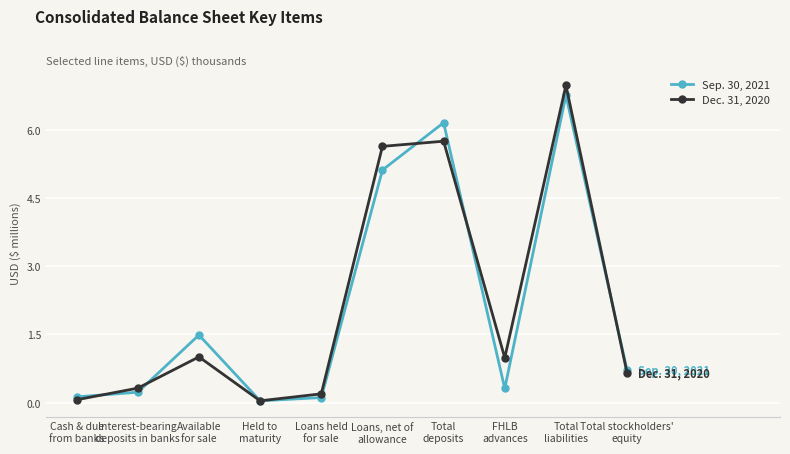

What is the total value across all series at Interest-bearing
deposits in banks?

0.5